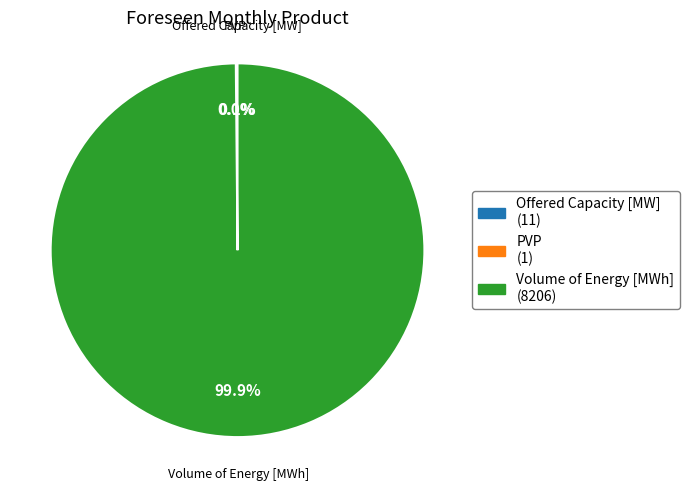

Which category accounts for the majority?

Volume of Energy [MWh]